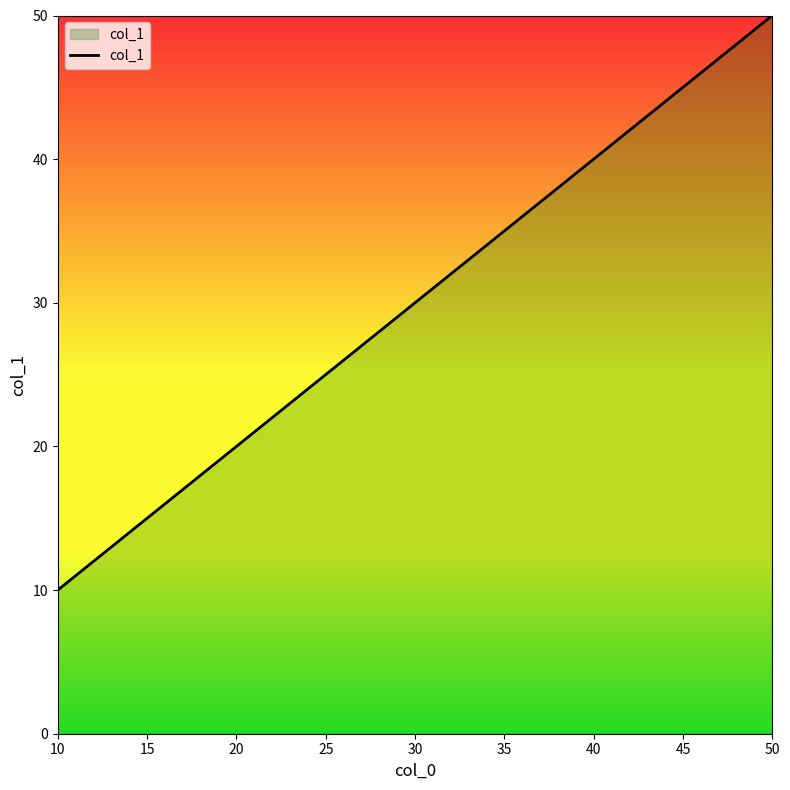

Rank the categories by value from lowest to highest.

10, 20, 30, 40, 50